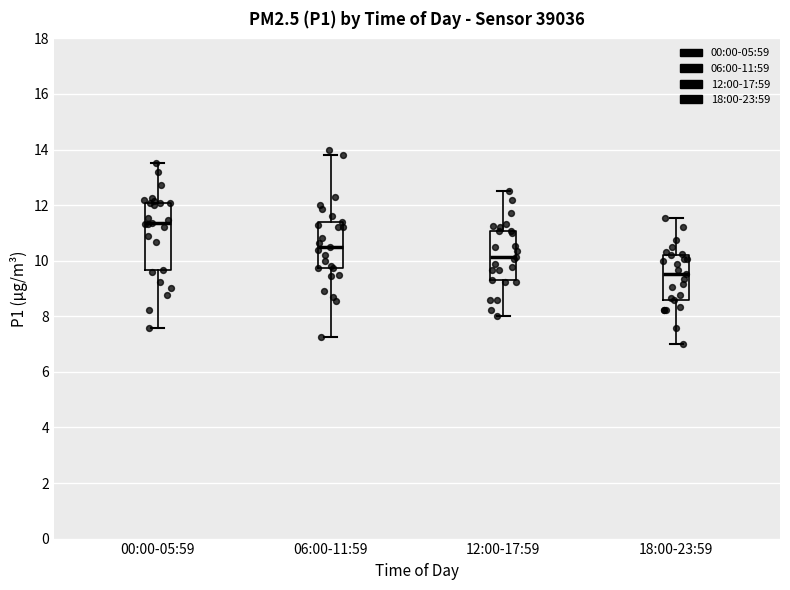

Where is the upper edge of the box for 18:00-23:59 on the y-axis? The values are not printed on the chart, so give them approximately, as read against the axis.

10.2